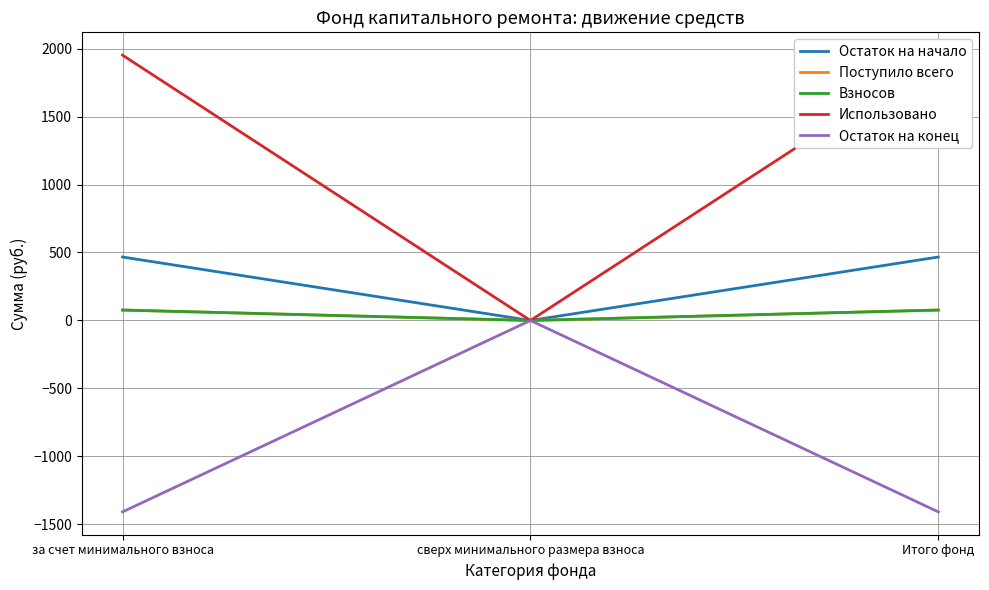

Count the number of data series in this chart.

5